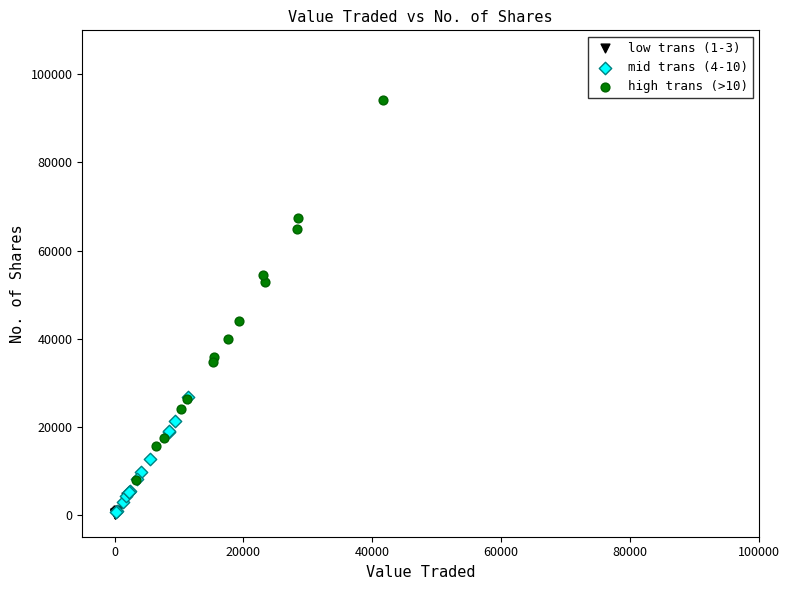

Which series has the widest spread of Y values?

high trans (>10)